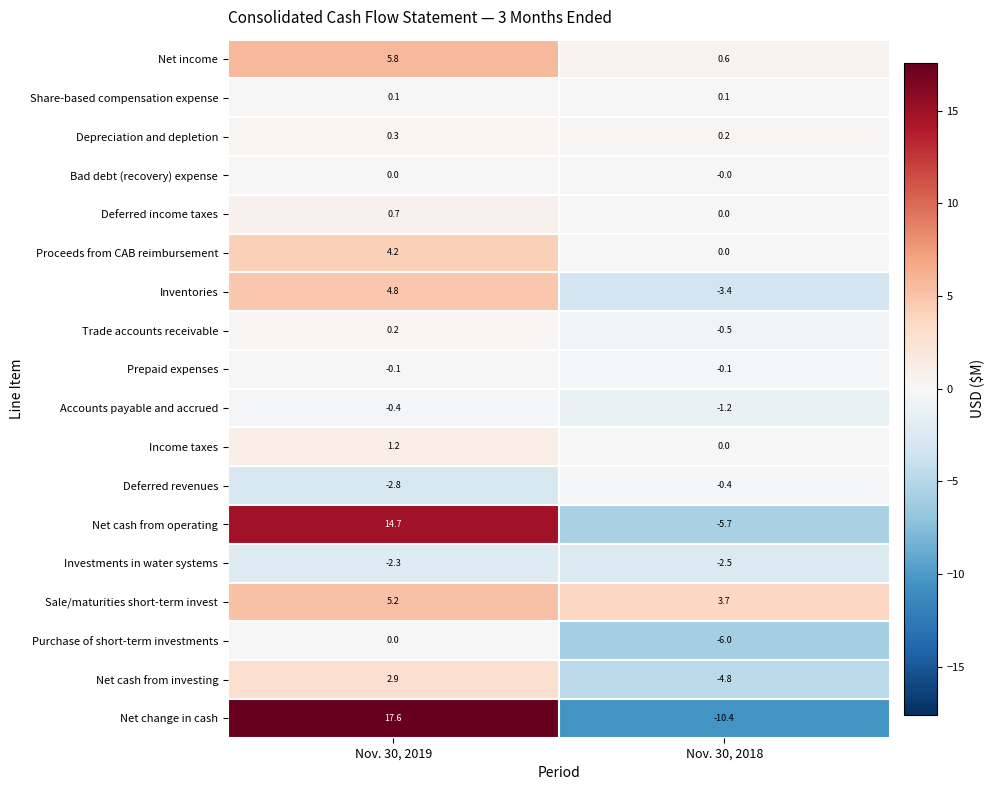

At which label is Inventories closest to 0?

Nov. 30, 2018